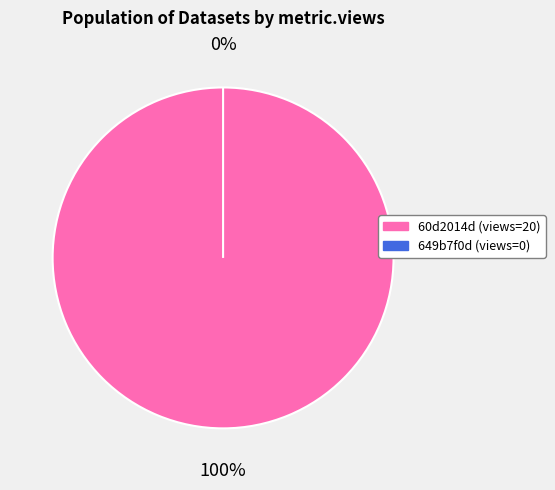

To the nearest percent, what is the combined percentage of 649b7f0d078190f8a3e77189 and 60d2014d0781901dea633242?

100%